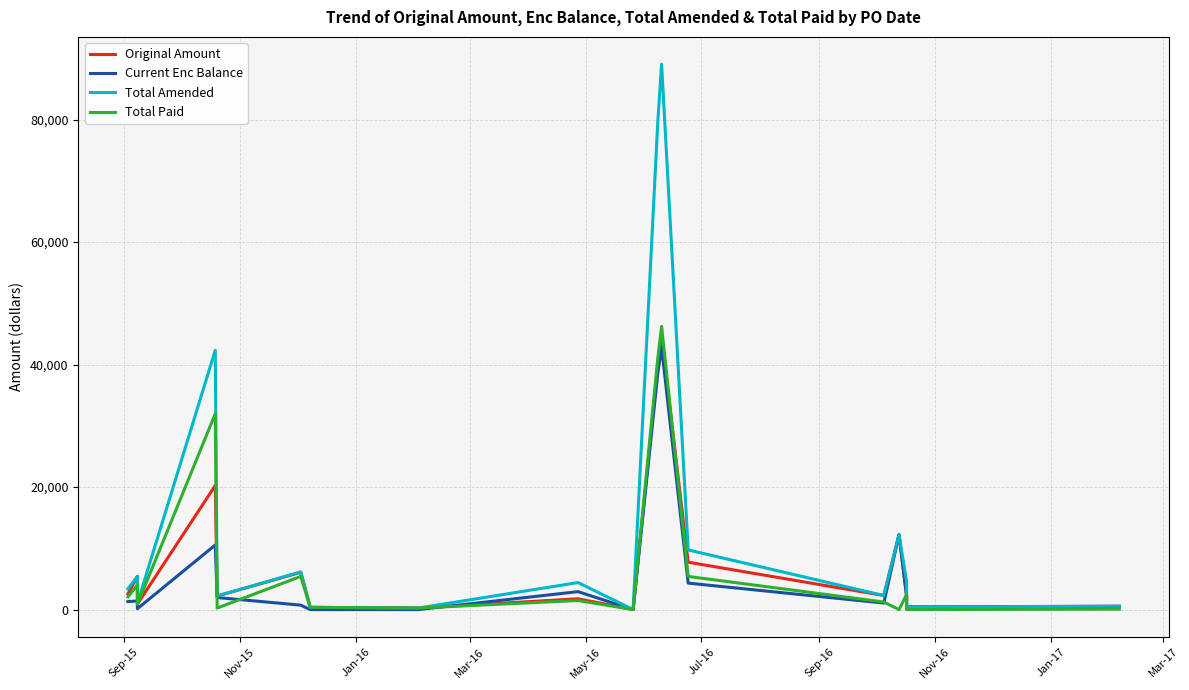

Which series has the largest total across all categories?

Total Amended